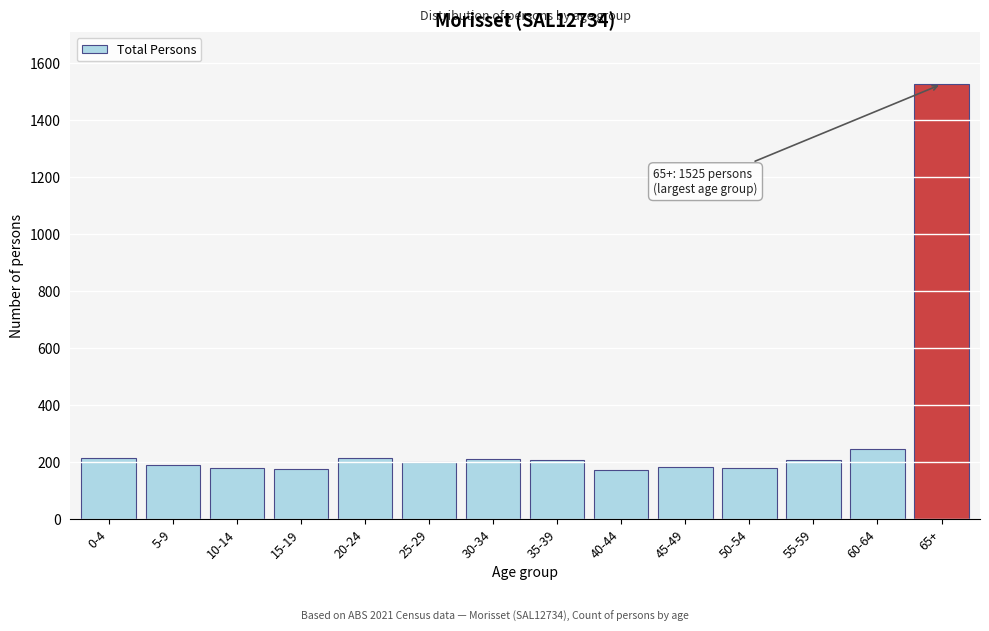

The value at 30-34 is 208. True or false?

True